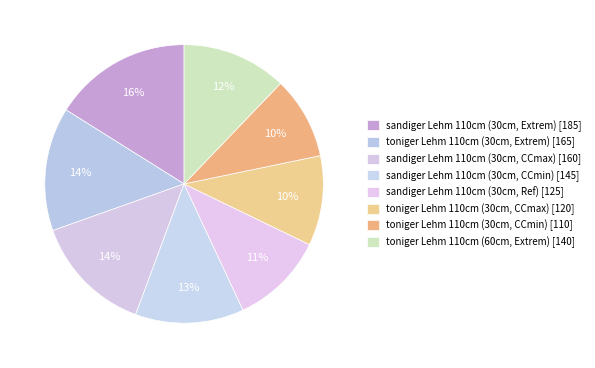

Is there any slice that represents more than half of the pie?

No